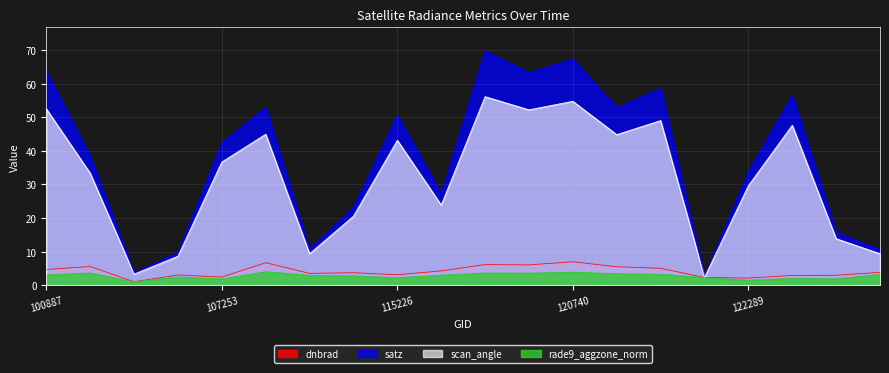

At which label does satz first exceed 42?

100887